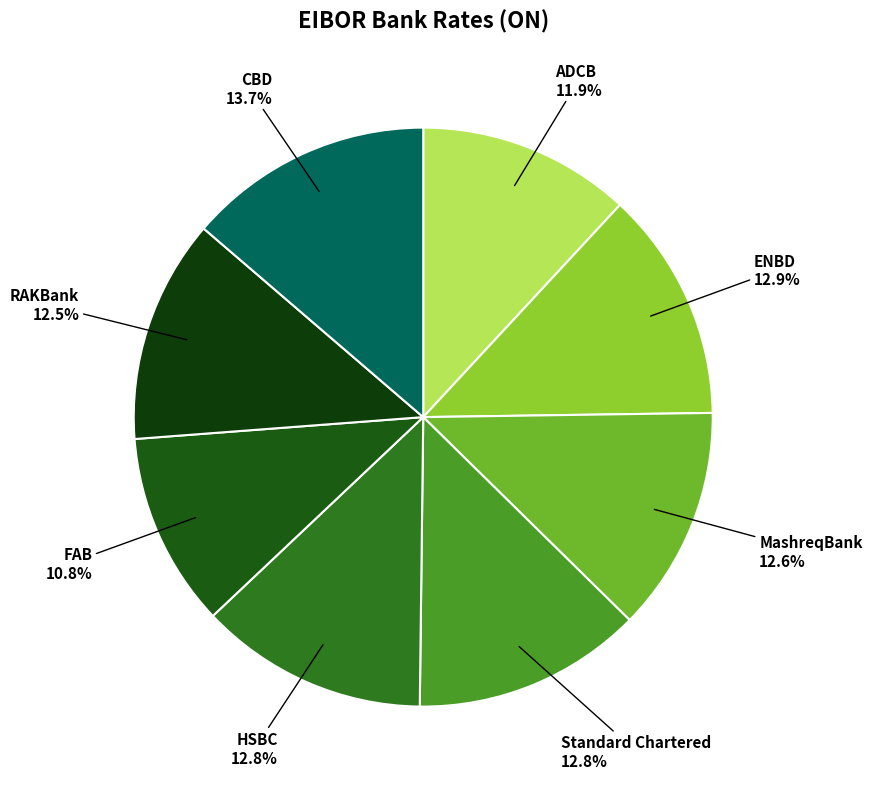

Count the number of slices in the pie.

8